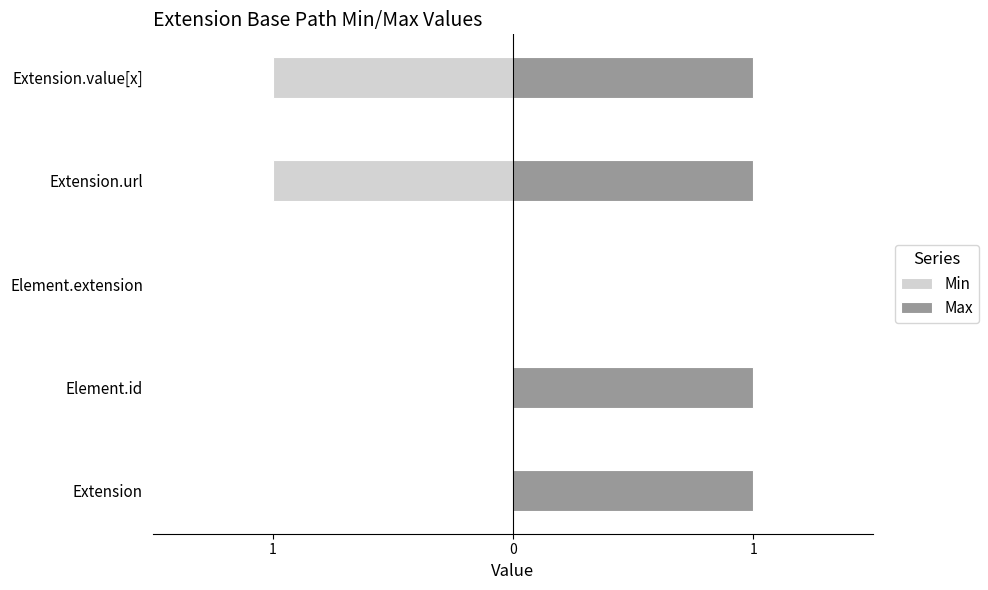

Between Element.extension and Extension.value[x], which series saw the biggest shift?

Min